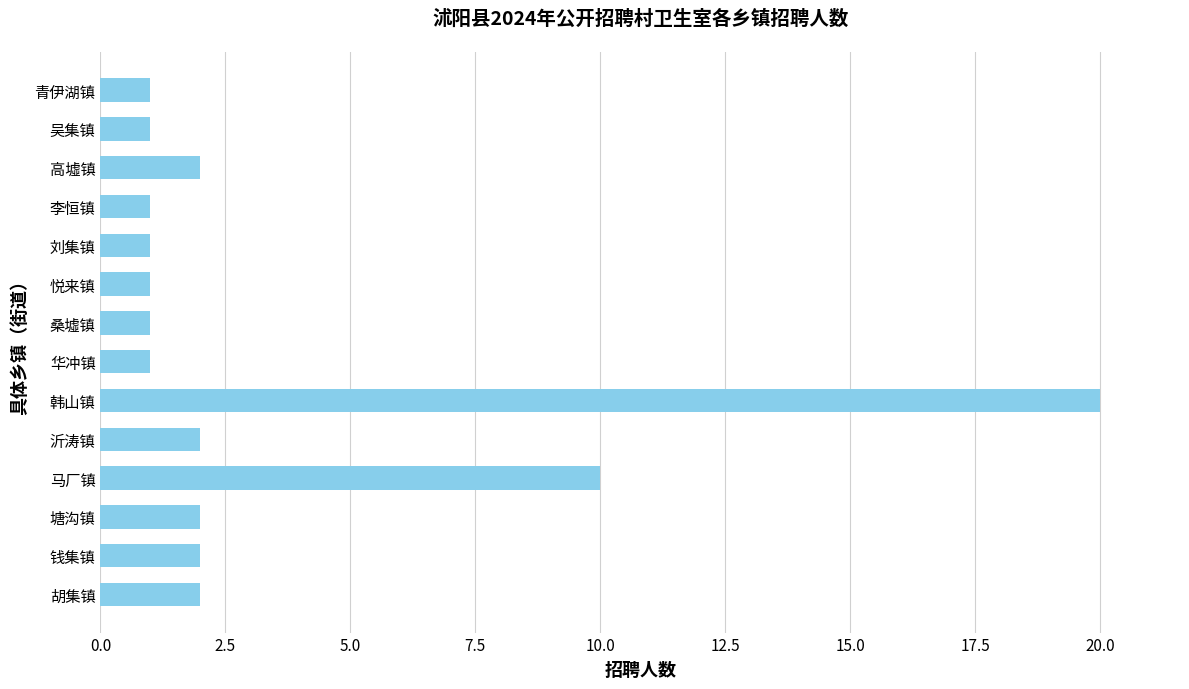

Count the number of categories in the chart.

14